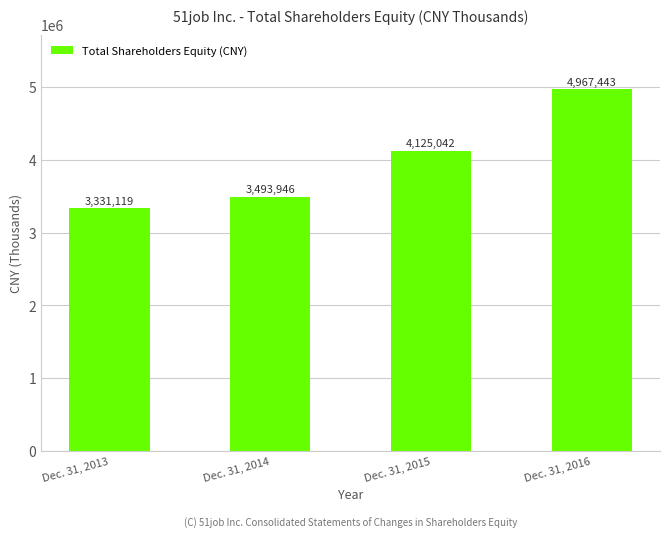

What is the value of the 4th bar from the left?

4967443